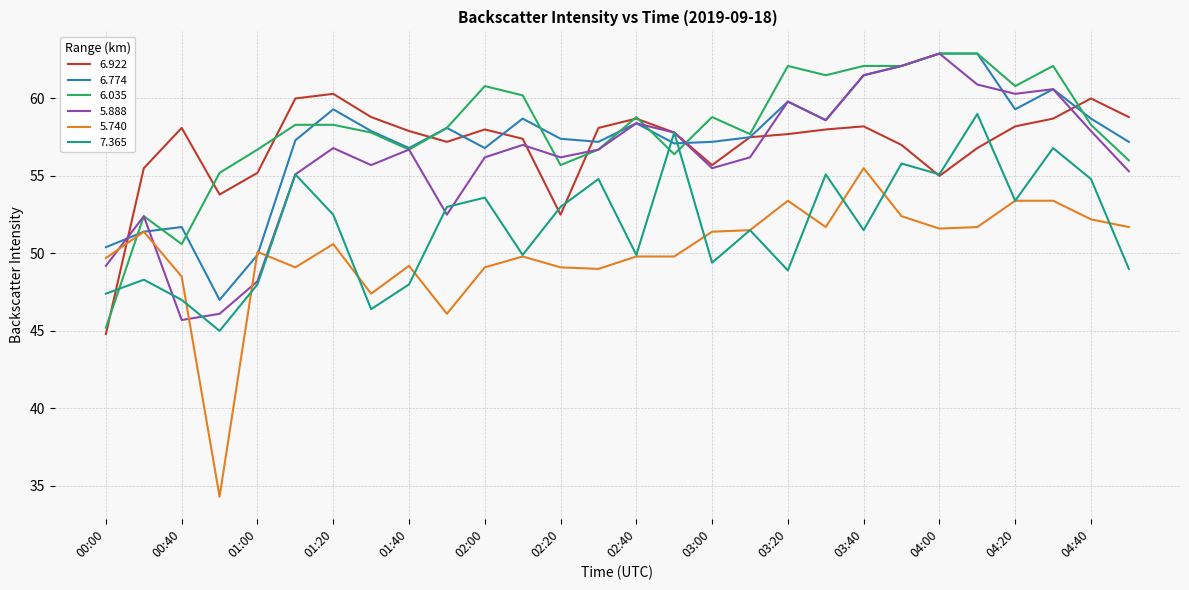

Which series has the widest spread of values?

5.740